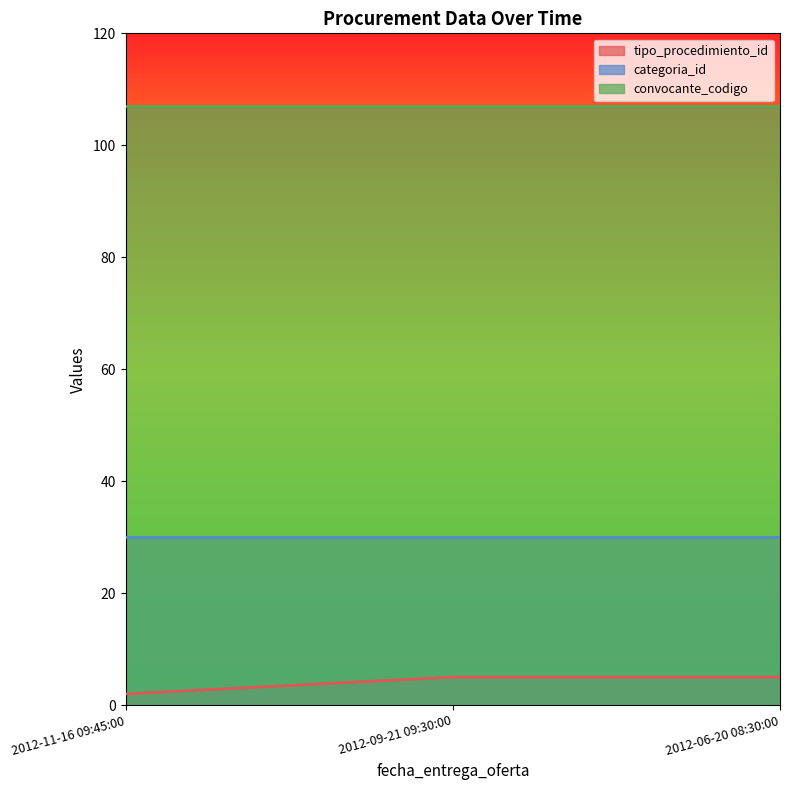

What is the value of the categoria_id point at the 3rd from the left?

30